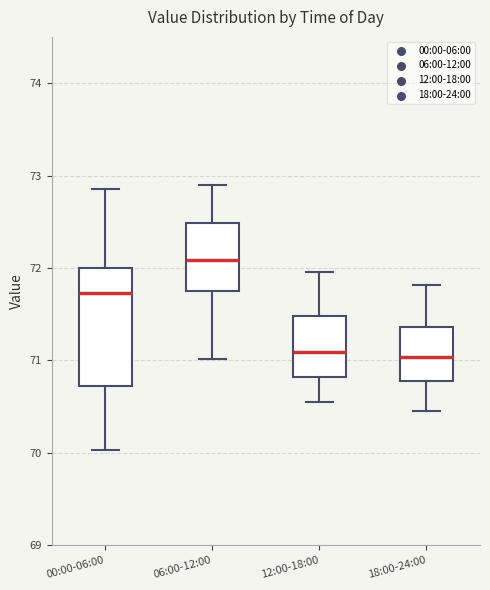

Reading left to right, transcribe this box plot: for each box, give where its median line is, the range the box spans, and where its two whiskers end, as read against the y-axis. The values are not printed on the chart, so give them approximately, as read against the axis.

00:00-06:00: median 71.7, box 70.7 to 72.0, whiskers 70.0 to 72.9
06:00-12:00: median 72.1, box 71.7 to 72.5, whiskers 71.0 to 72.9
12:00-18:00: median 71.1, box 70.8 to 71.5, whiskers 70.6 to 72.0
18:00-24:00: median 71.0, box 70.8 to 71.4, whiskers 70.5 to 71.8